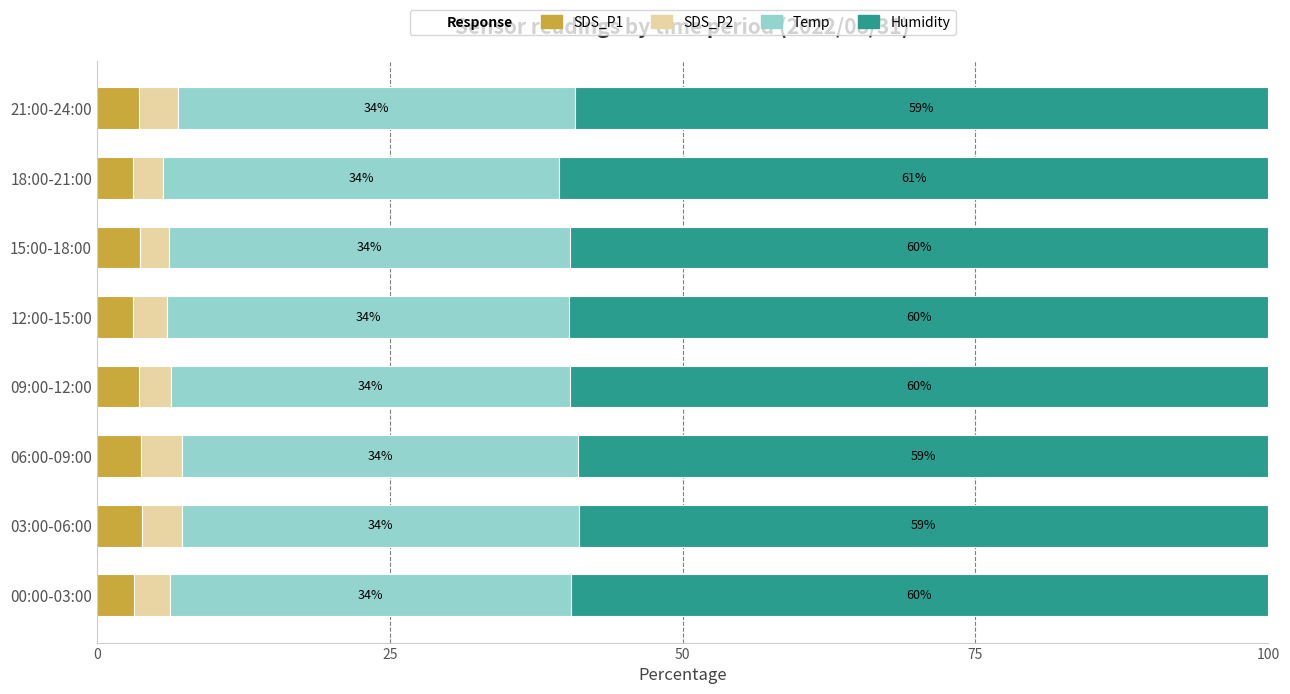

Count the SDS_P1 values in the range 3 to 4.

8